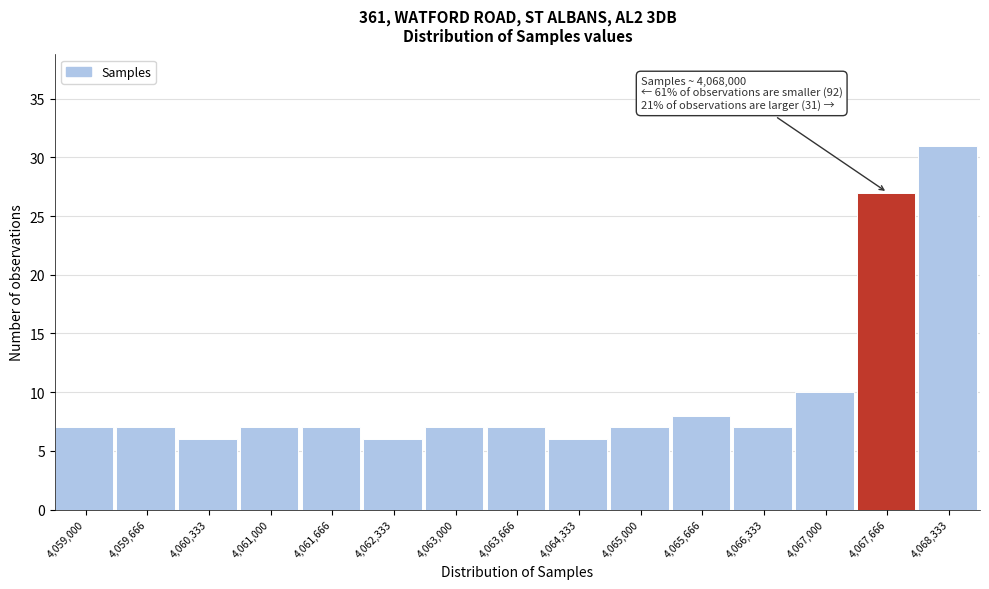

Reading right to left, list all the values displayed in this chart.

31	27	10	7	8	7	6	7	7	6	7	7	6	7	7